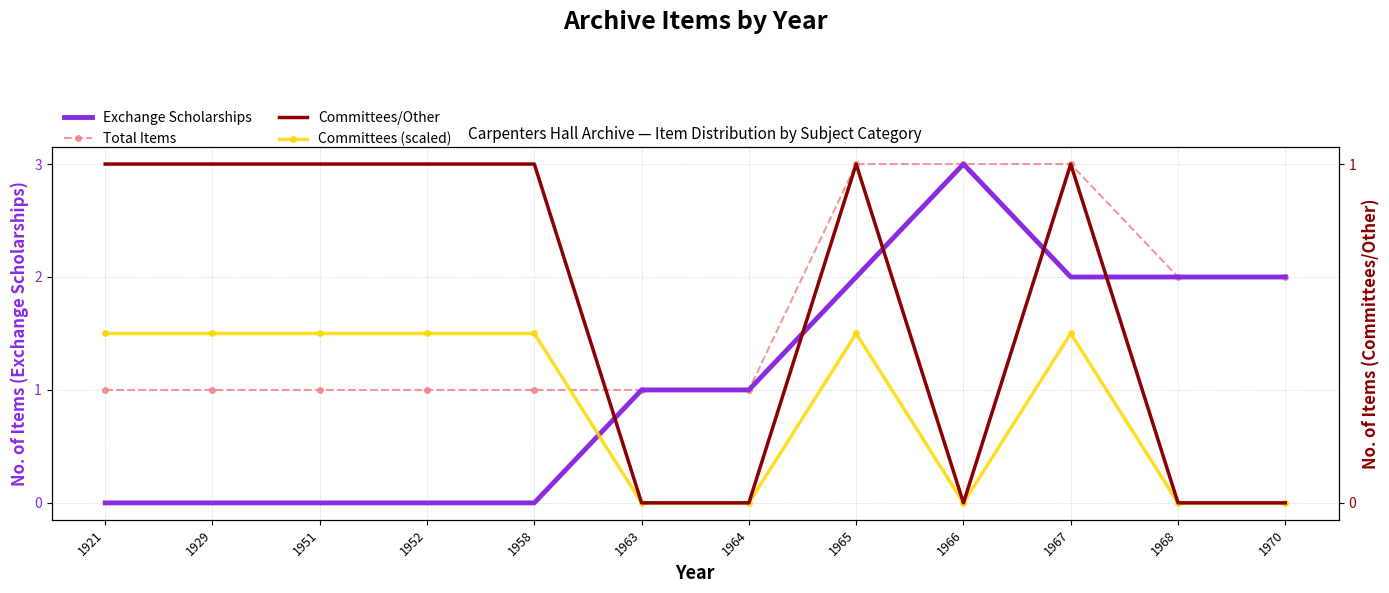

Where is the first local maximum for Exchange Scholarships?

1966